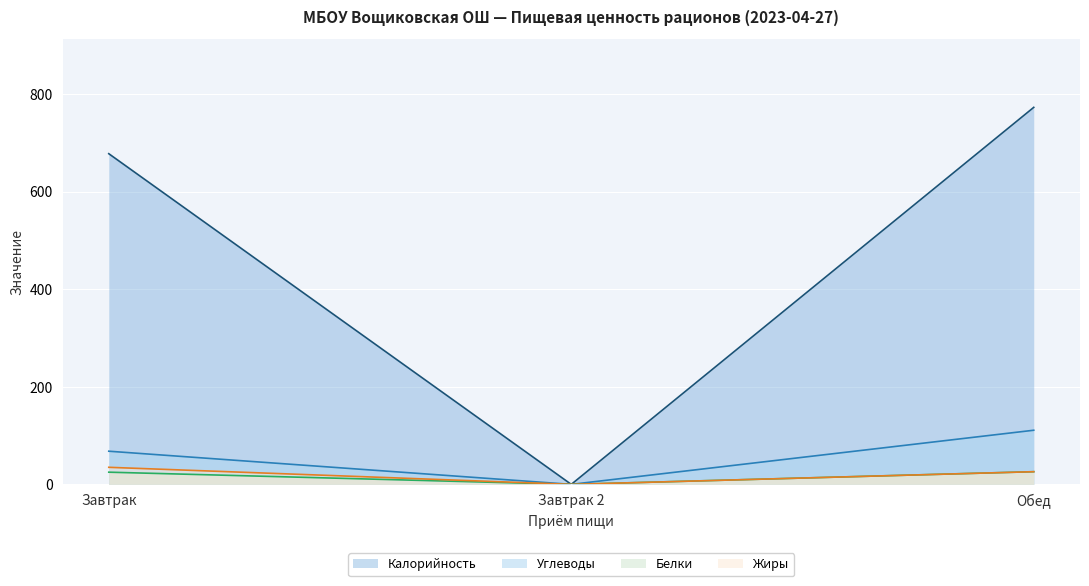

What is the total value across all series at Обед?

936